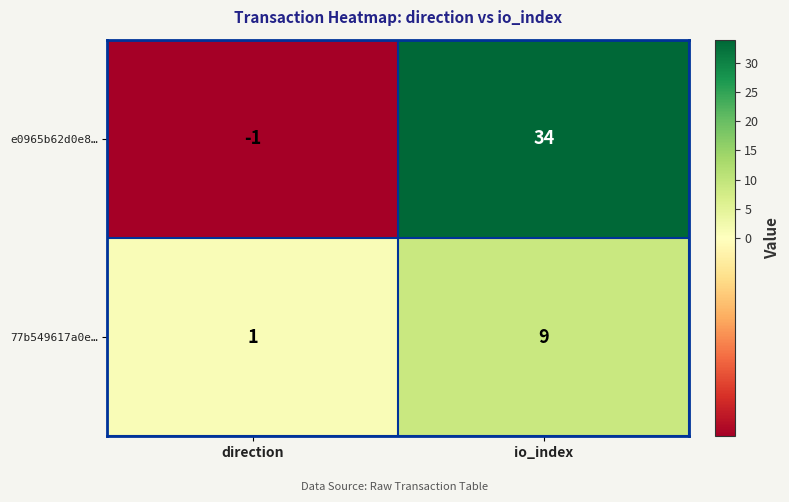

Is it true that e0965b62d0e8… equals 0 at direction?

False